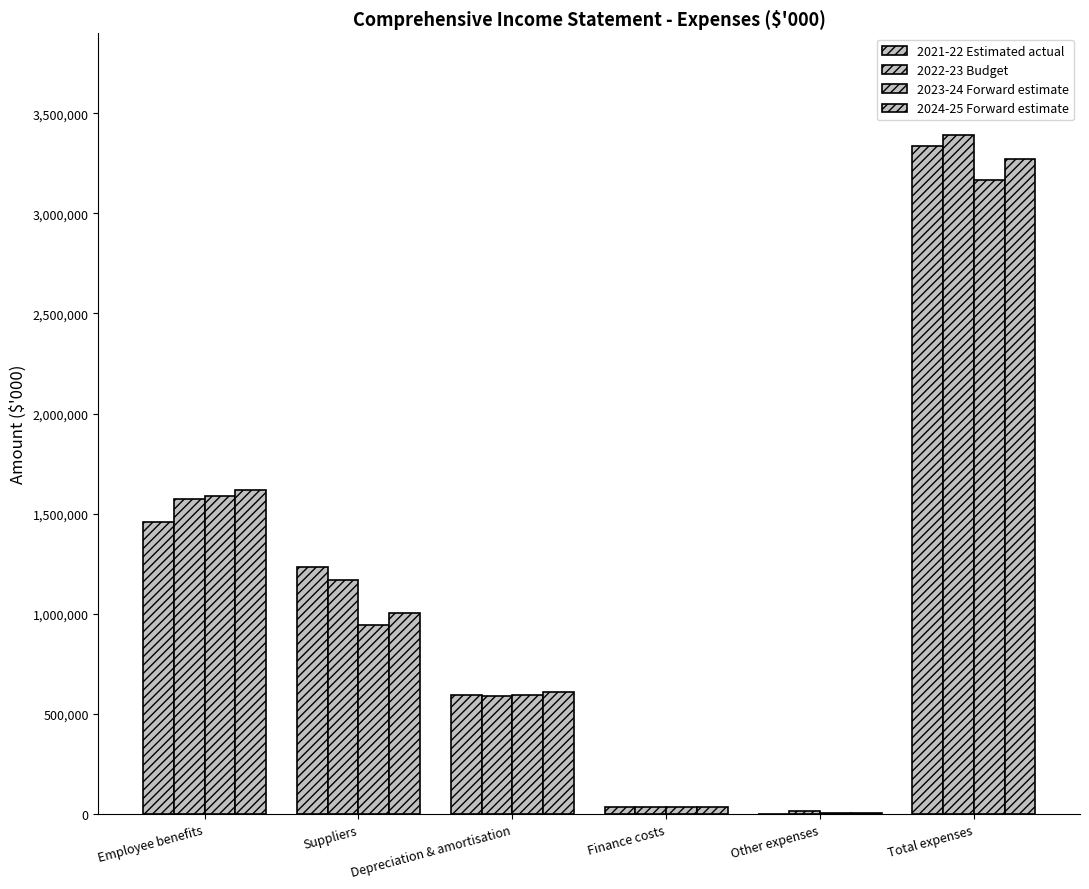

What is the value of the 2023-24 Forward estimate bar at the 6th from the left?

3165989